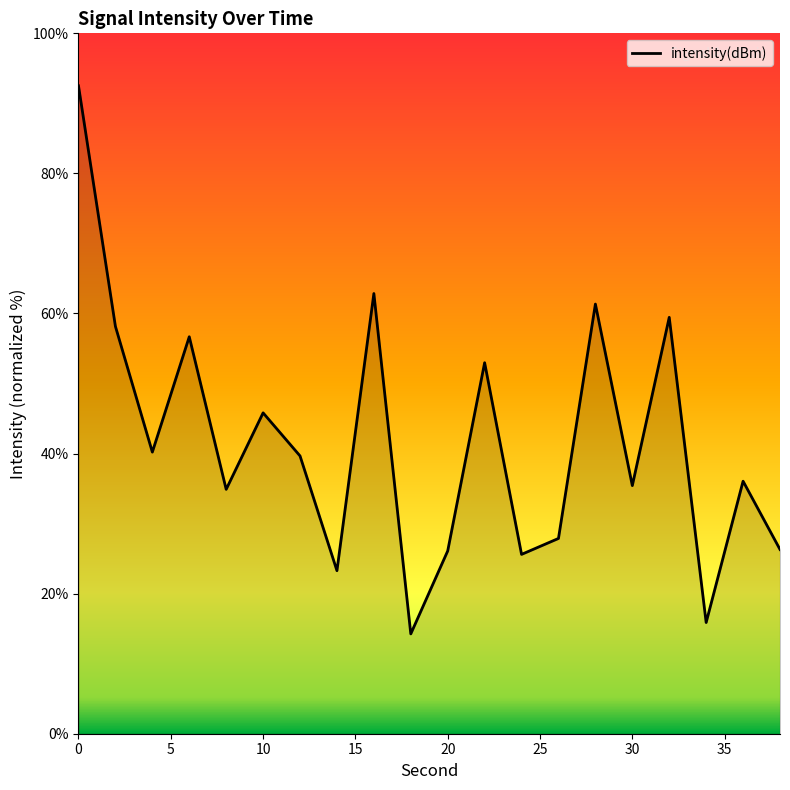

What is the difference between the maximum and minimum values?

78.3